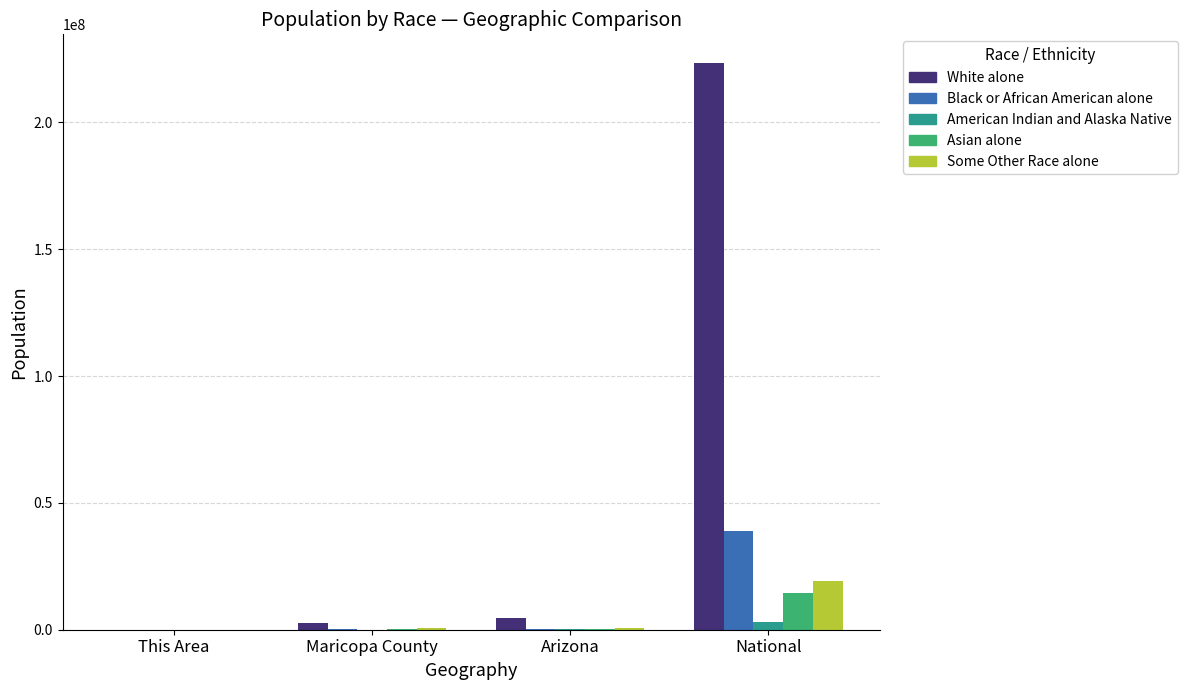

At which category is the sum across all series the highest?

National